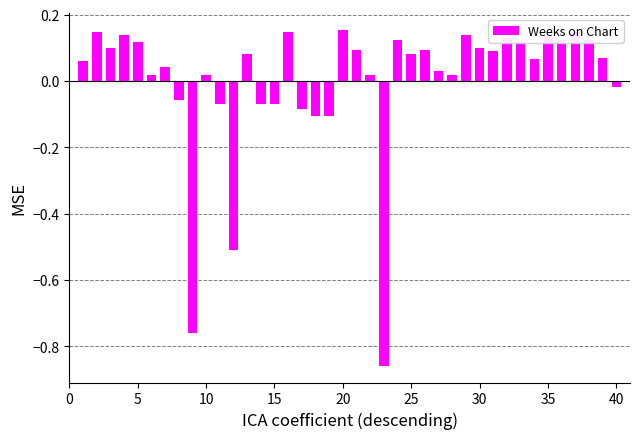

What is the difference between the second highest and second lowest values?

0.9